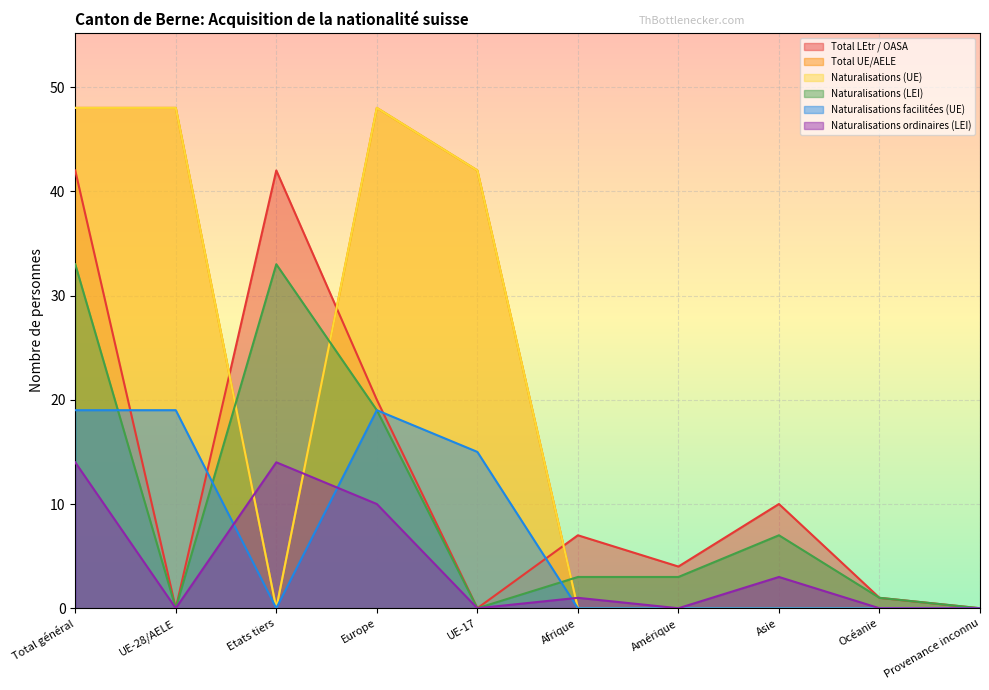

Reading left to right, what are all the values shown in this chart?

Total LEtr / OASA: 42	0	42	20	0	7	4	10	1	0
Total UE/AELE: 48	48	0	48	42	0	0	0	0	0
Naturalisations (UE): 48	48	0	48	42	0	0	0	0	0
Naturalisations (LEI): 33	0	33	19	0	3	3	7	1	0
Naturalisations facilitées (UE): 19	19	0	19	15	0	0	0	0	0
Naturalisations ordinaires (LEI): 14	0	14	10	0	1	0	3	0	0